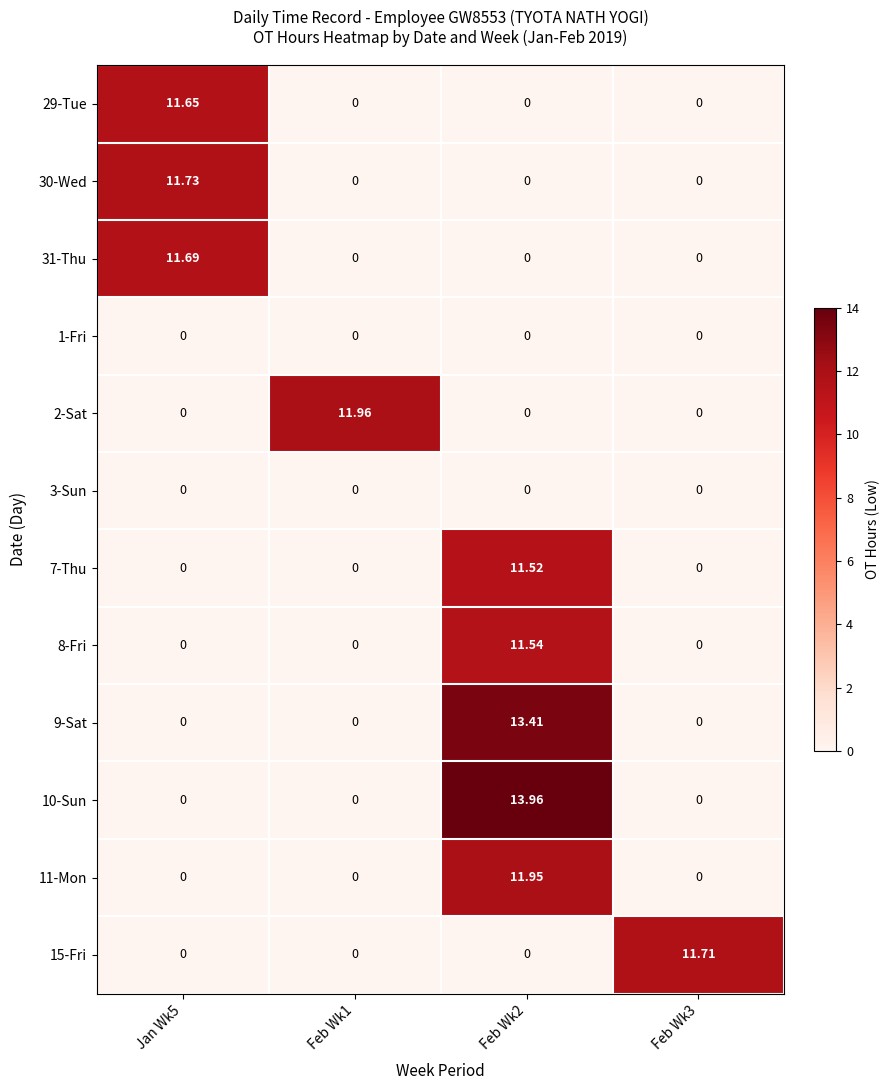

Count the number of data series in this chart.

12